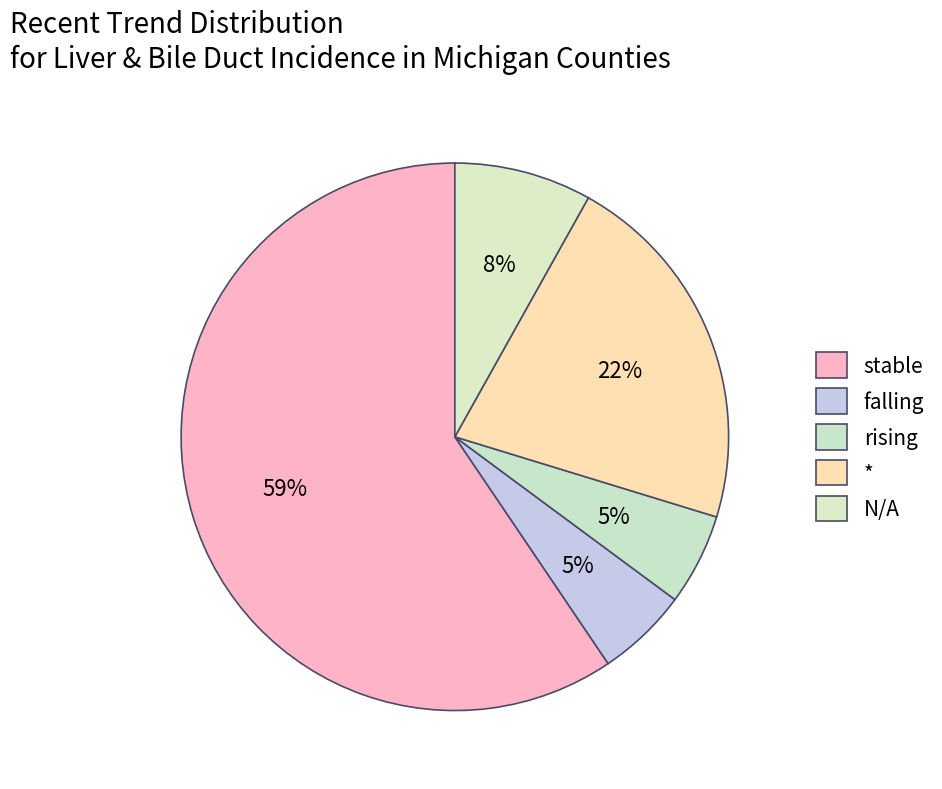

To the nearest percent, what is the average slice percentage?

20%